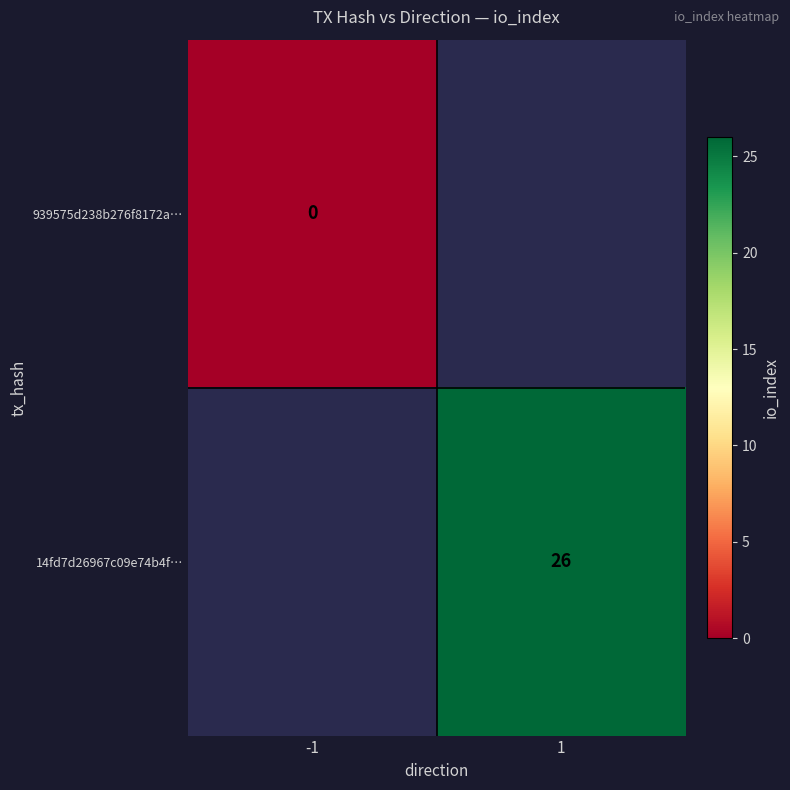

Count the number of data series in this chart.

2